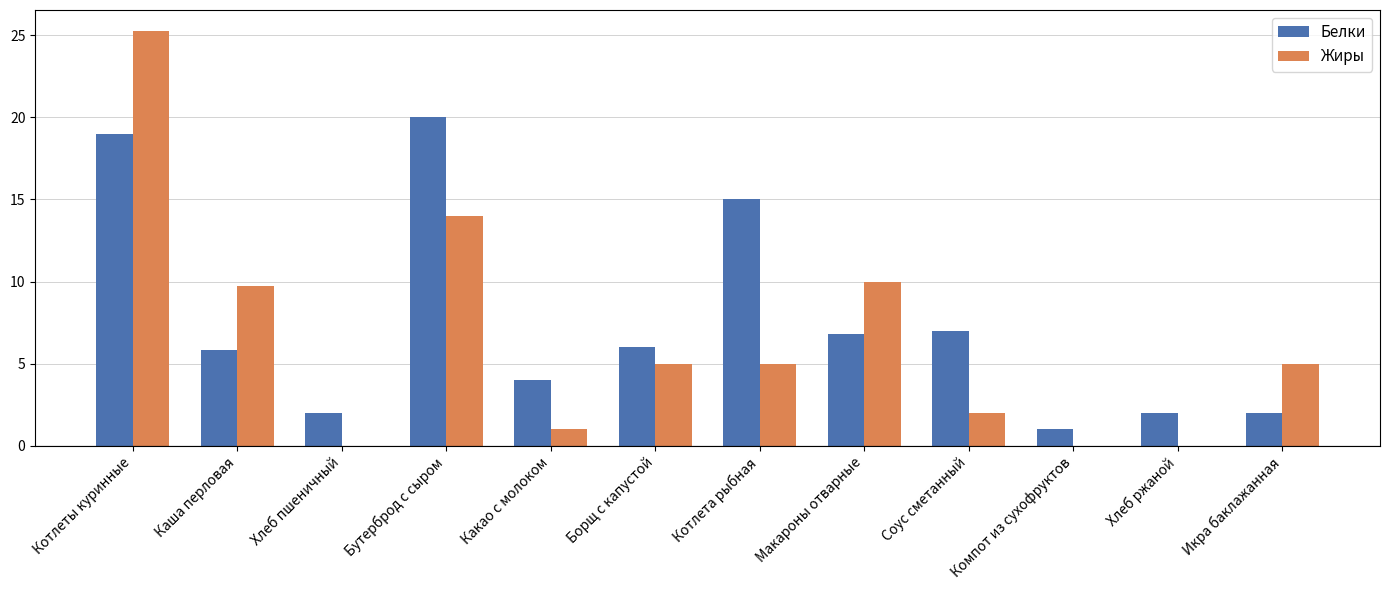

Is the value of Жиры at Хлеб пшеничный greater than the value of Белки at Каша перловая?

No